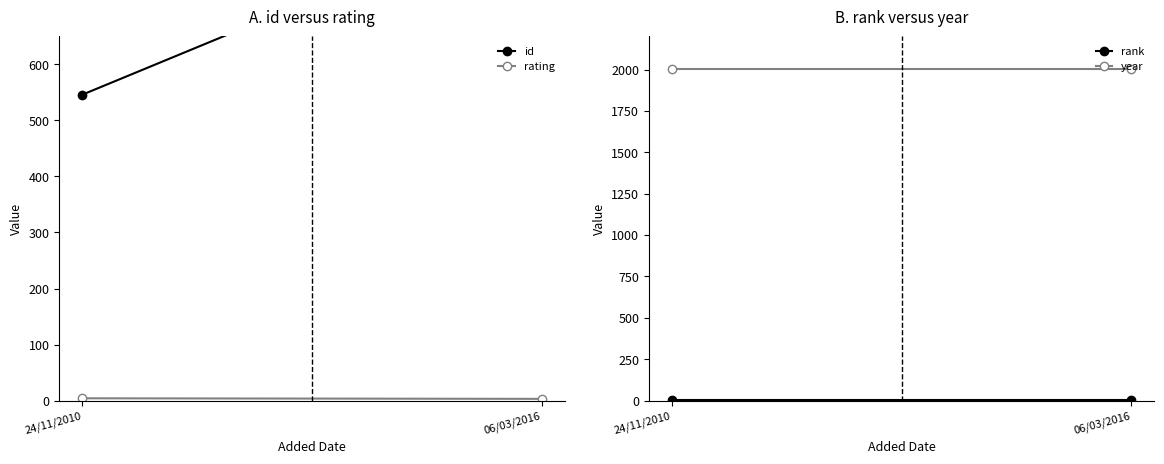

Is the value of rank at 06/03/2016 greater than the value of id at 06/03/2016?

No